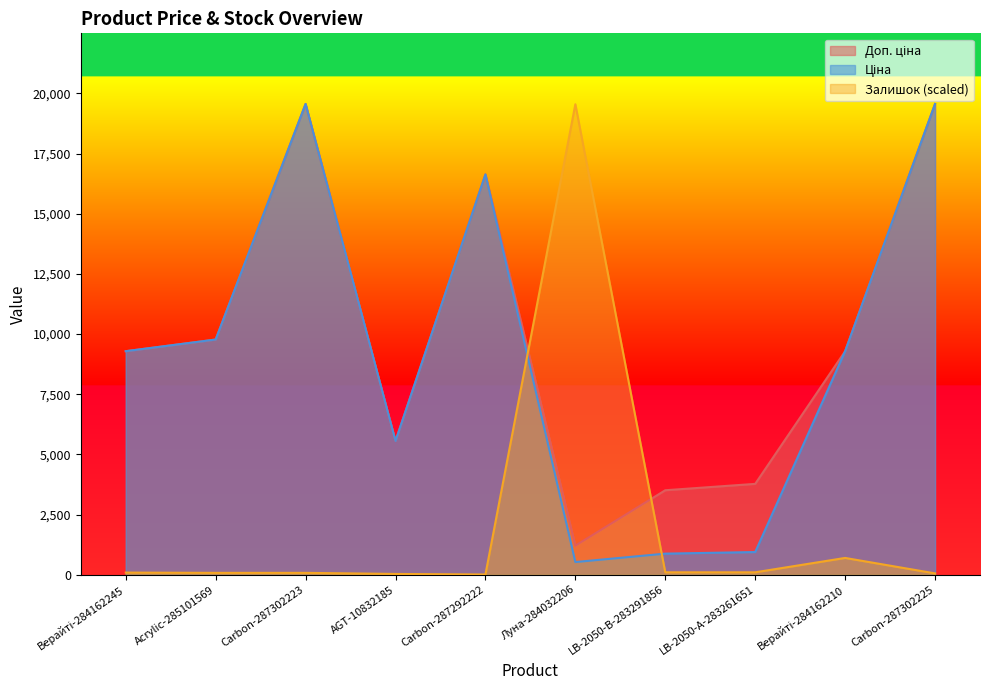

True or false: Залишок has a value of 35.3 at Acrylic-285101569.

False